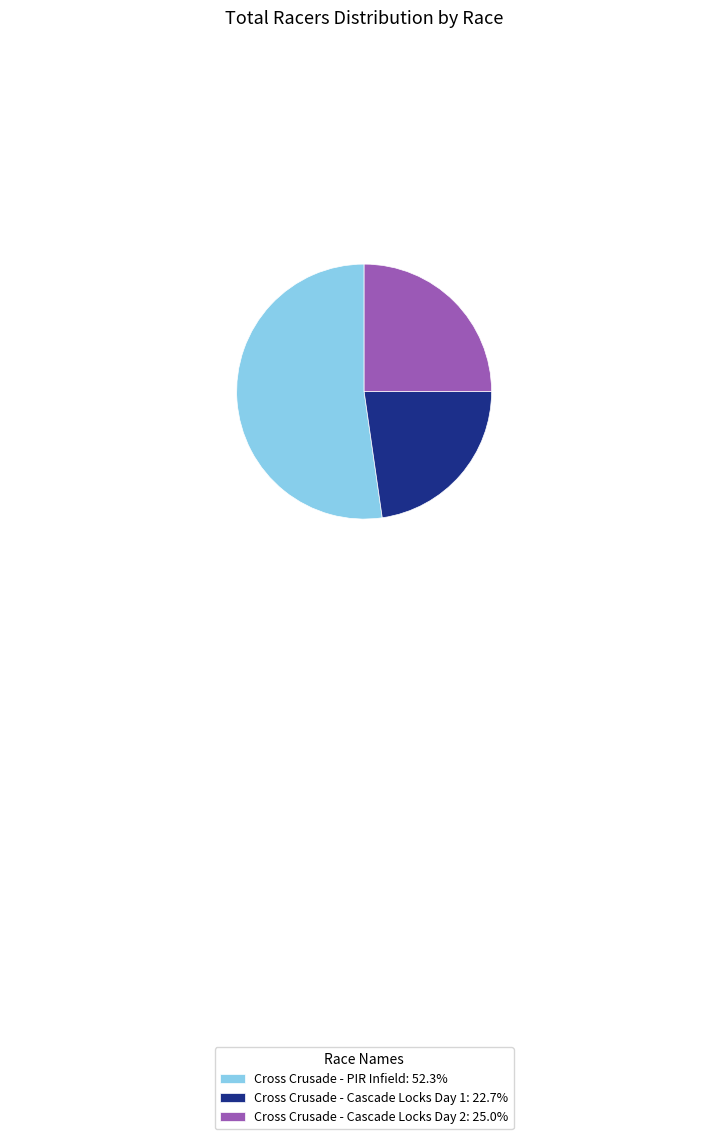

What is the largest slice in the pie chart?

Cross Crusade - PIR Infield